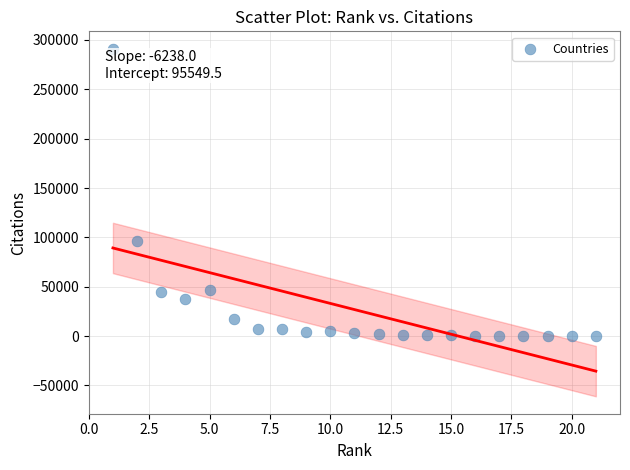

What Y value in the scatter plot is closest to 145591?

95882